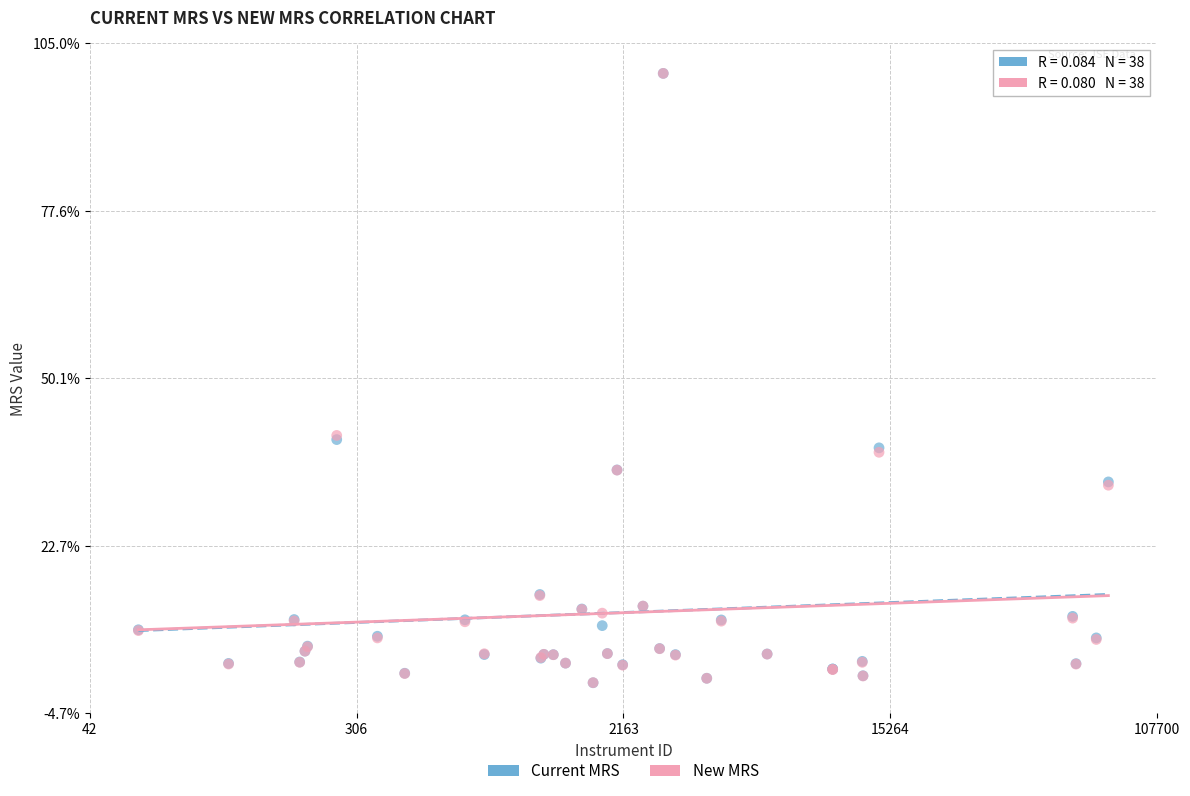

What are all the series names shown in the legend?

Current MRS, New MRS